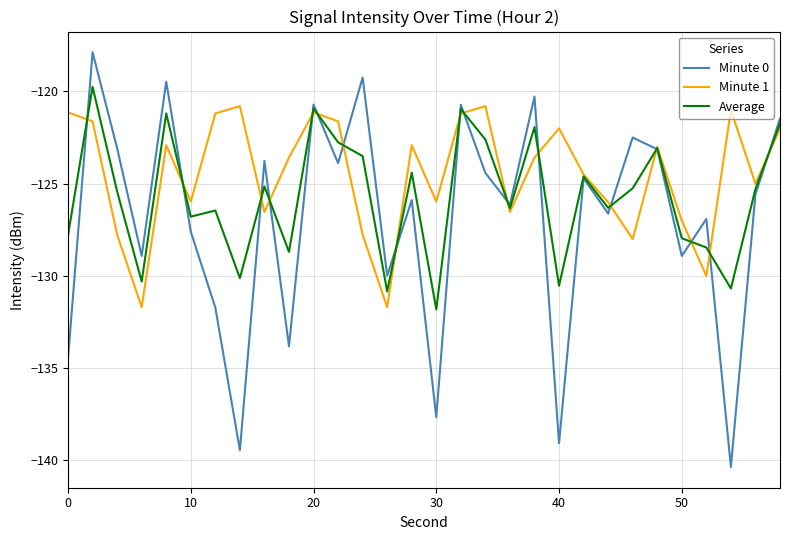

Which series has the largest total across all categories?

Minute 1